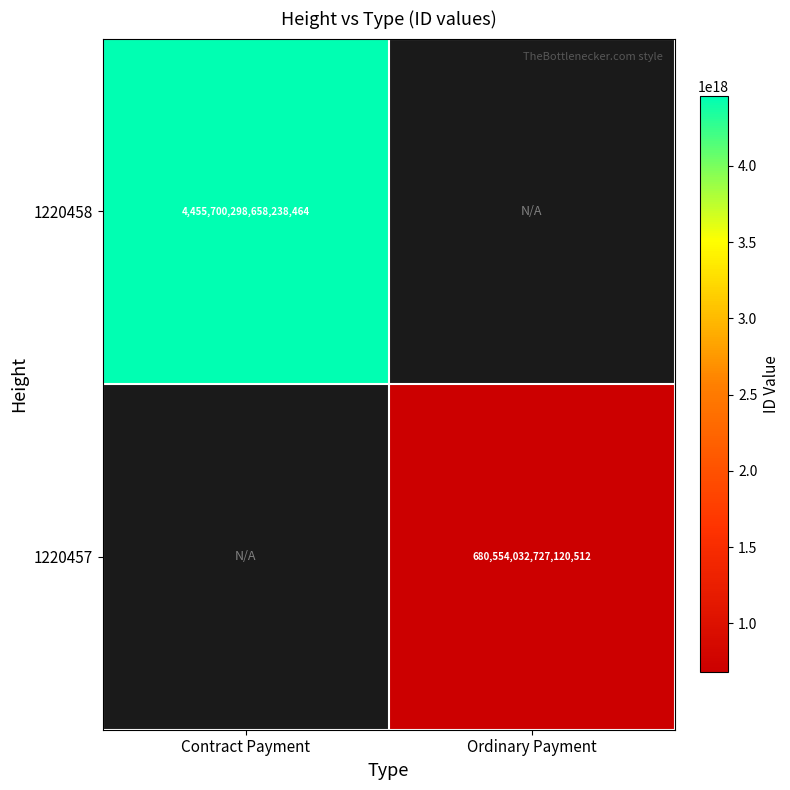

The value of 1220457 at Ordinary Payment is 442092859357952576. True or false?

False